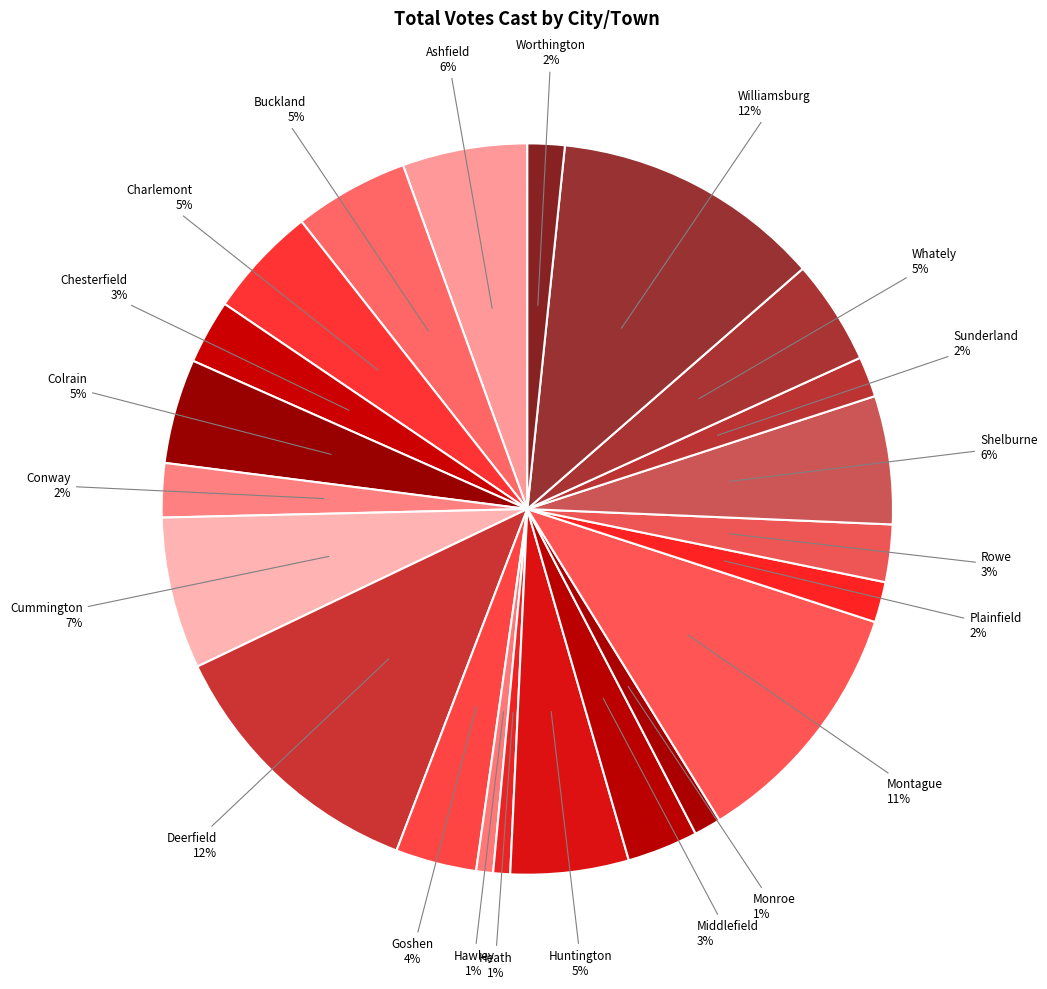

How many slices are in this pie chart?

22